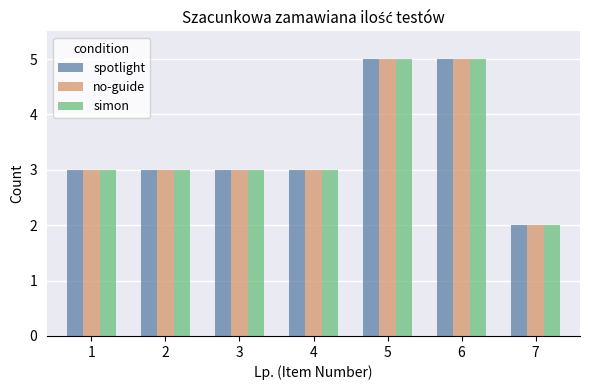

What is the approximate value of simon at 1?

3